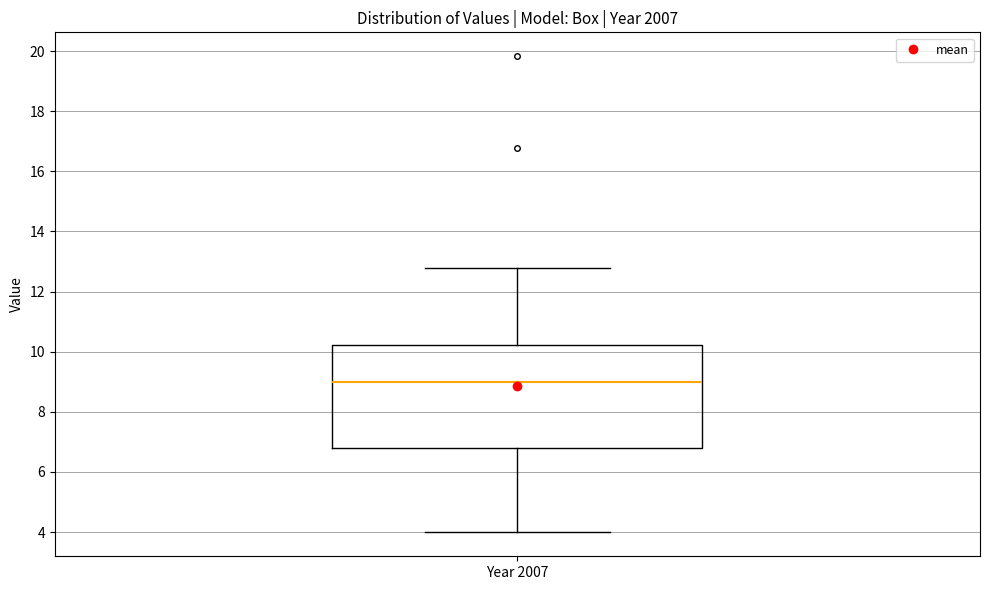

Where is the upper edge of the box for Year 2007 on the y-axis? The values are not printed on the chart, so give them approximately, as read against the axis.

10.2